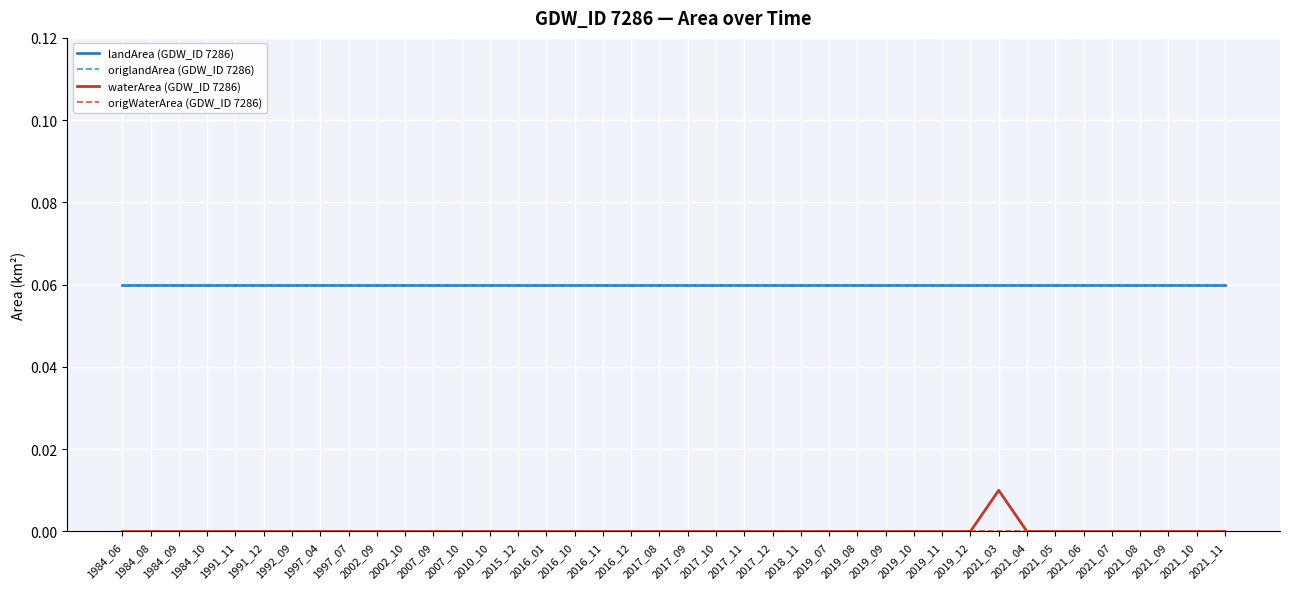

At which label is waterArea (GDW_ID 7286) closest to 0?

1984_06